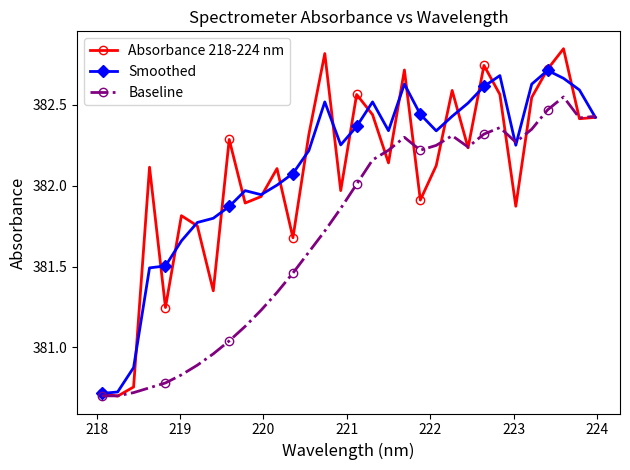

Which series has the widest spread of values?

Absorbance 218-224 nm